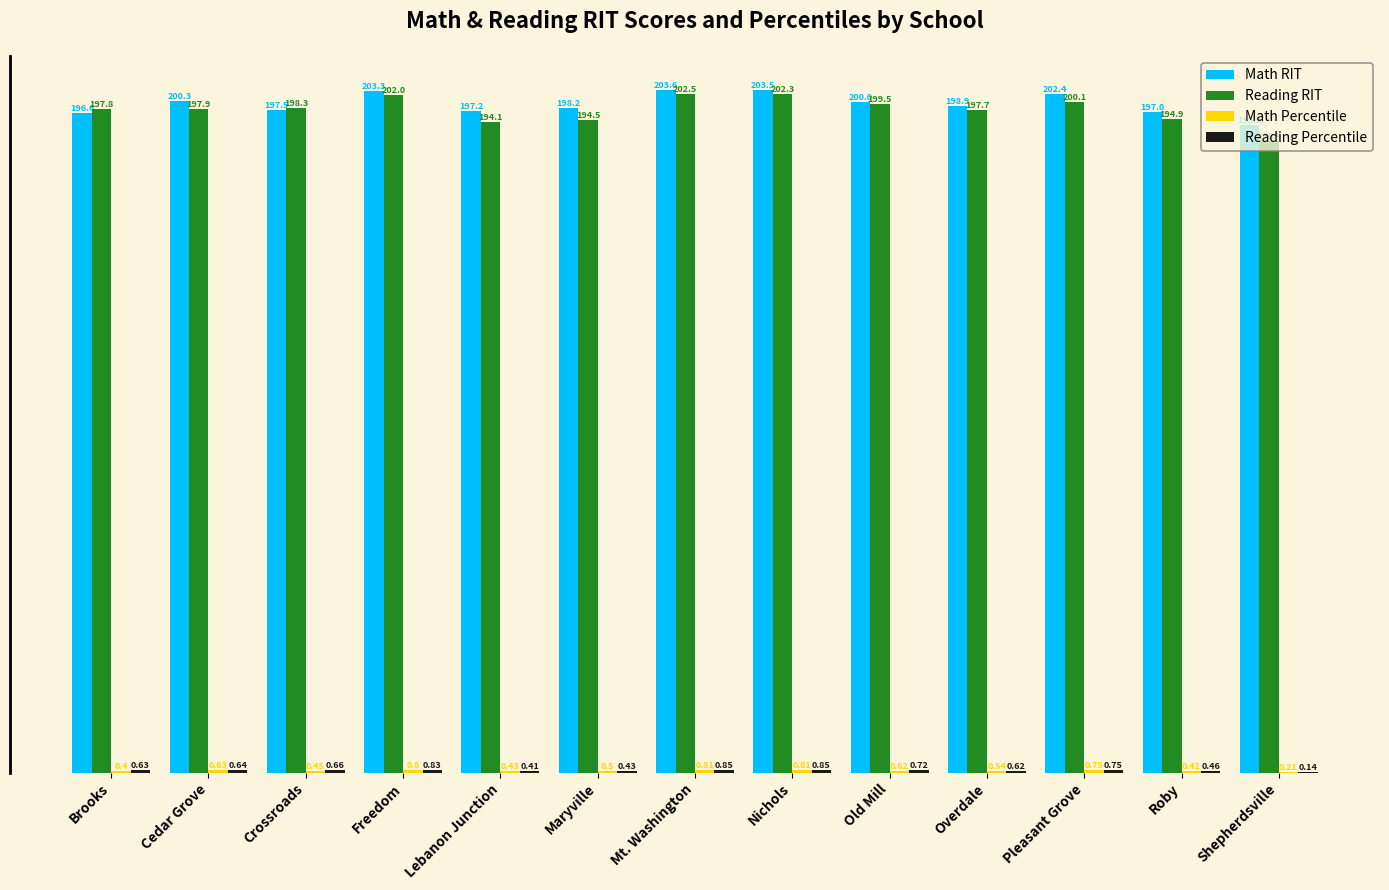

At which label does Math RIT reach its peak?

Mt. Washington